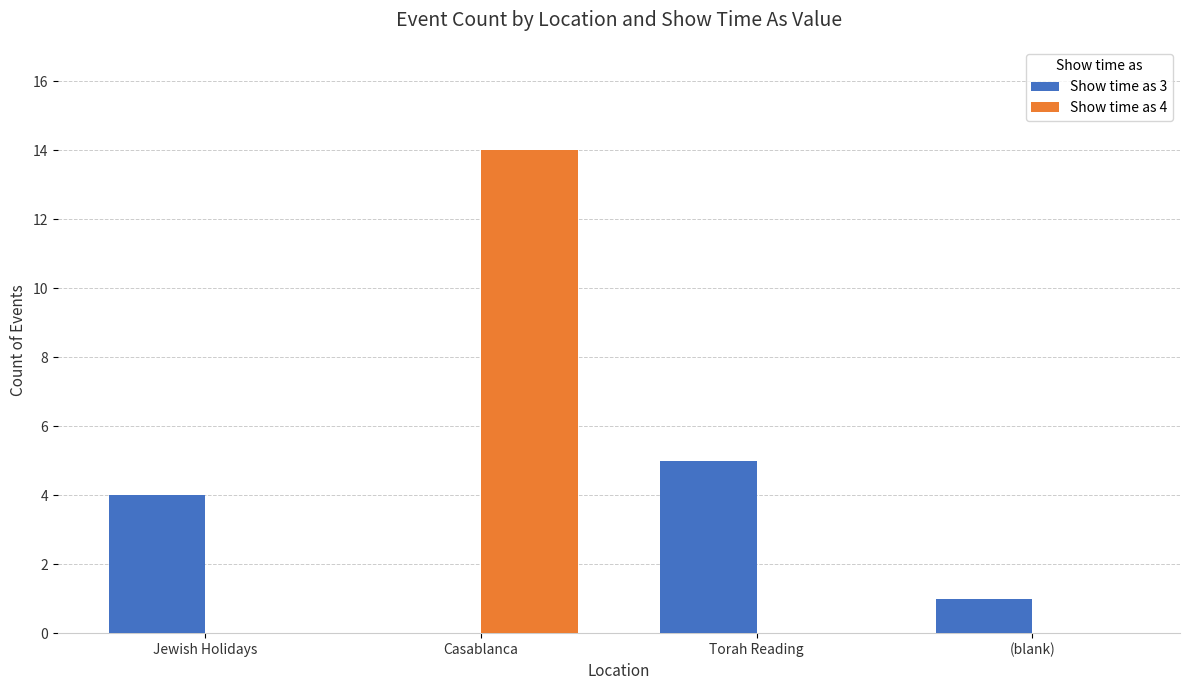

Between Casablanca and Torah Reading, which series saw the biggest shift?

Show time as 4